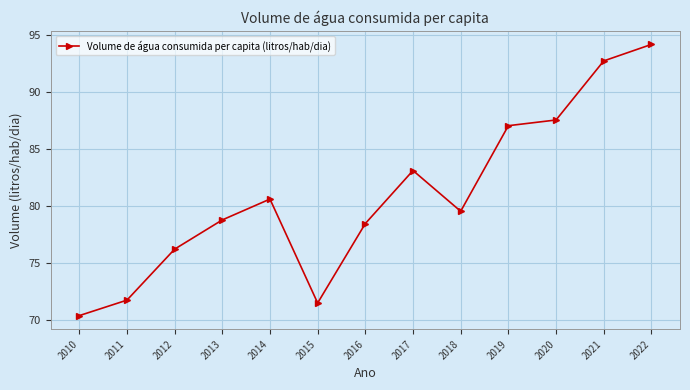

At which category does the data reach its first local peak?

2014